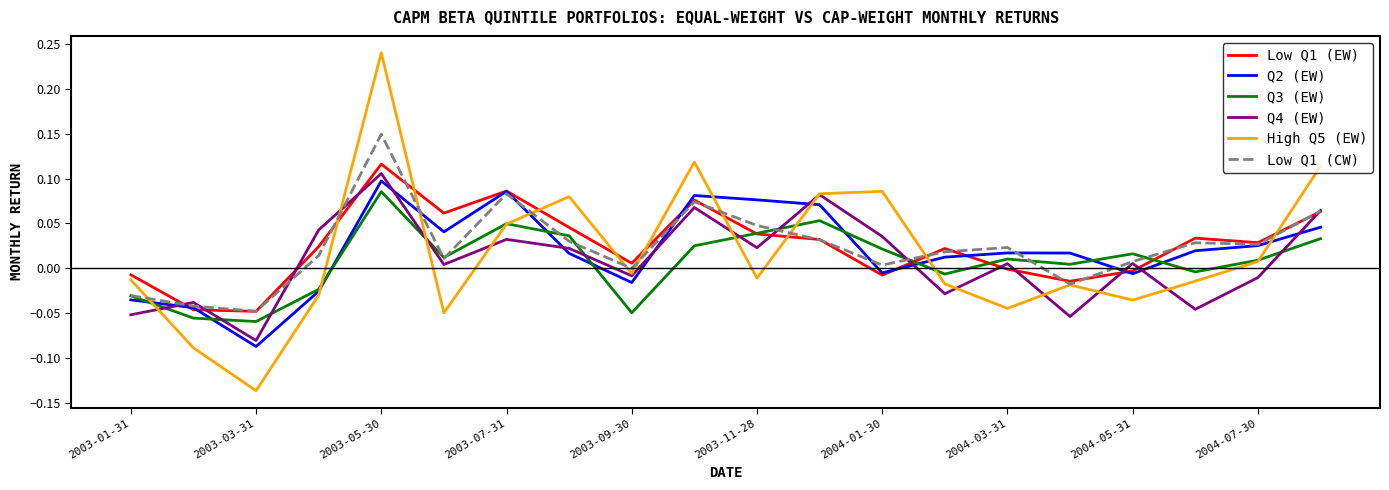

Which series has the largest range (max minus min)?

High Q5 (EW)